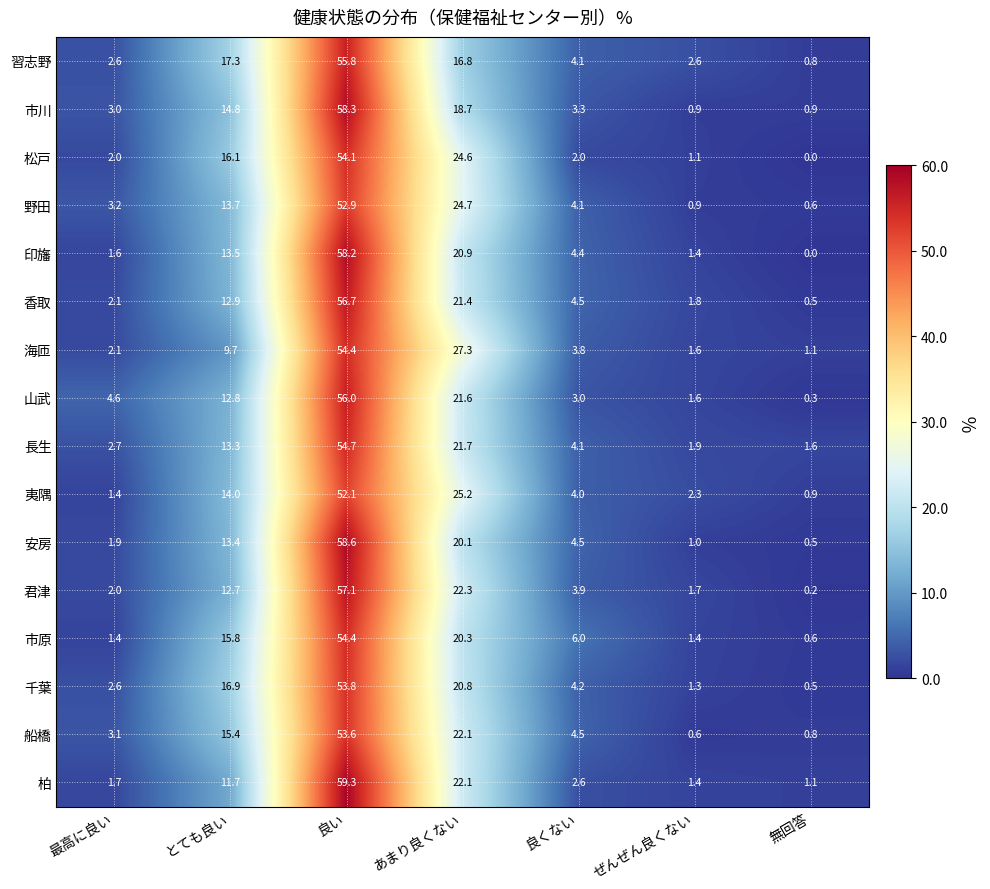

Which series changed the most between とても良い and 良い?

柏